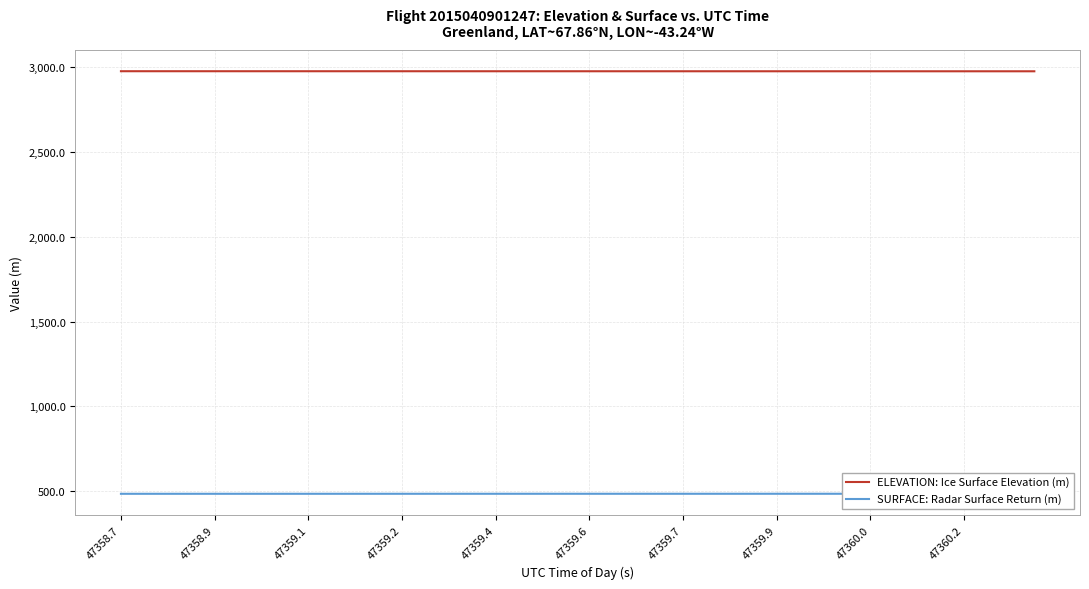

Which label corresponds to the smallest value in the chart?

47358.7